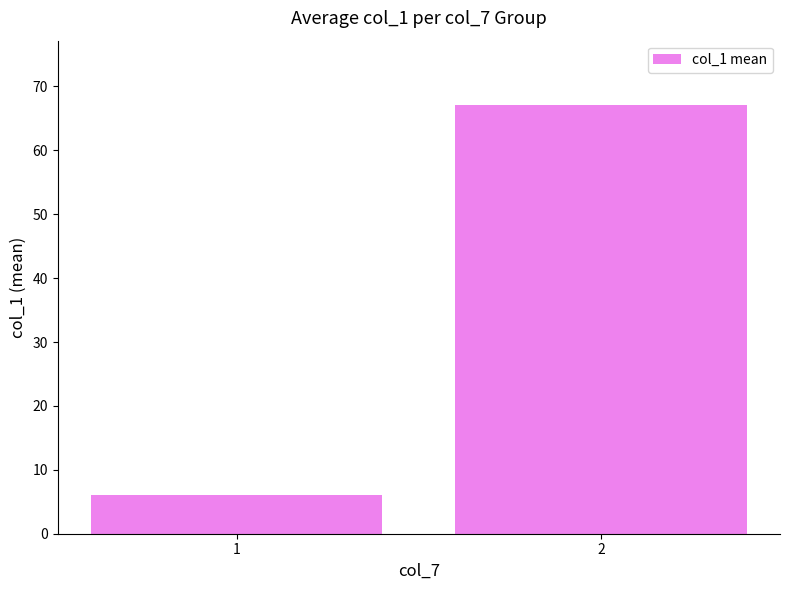

Rank the categories by value from highest to lowest.

2, 1